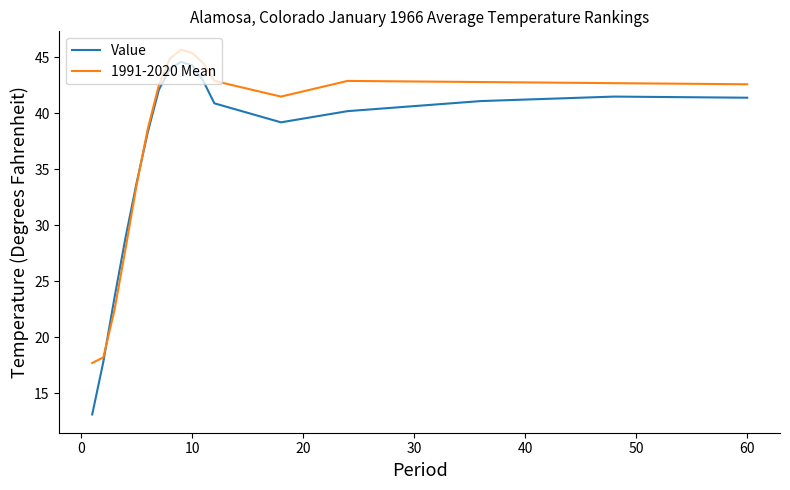

What is the minimum value for 1991-2020 Mean?

17.7